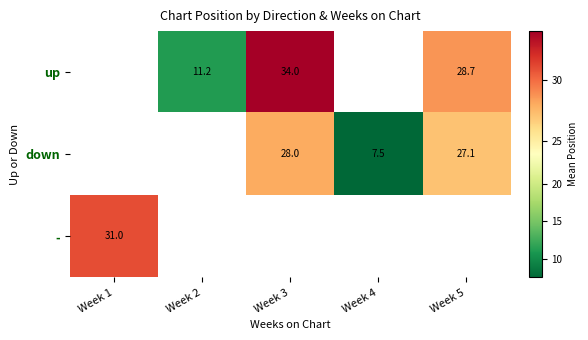

Count the number of data series in this chart.

3